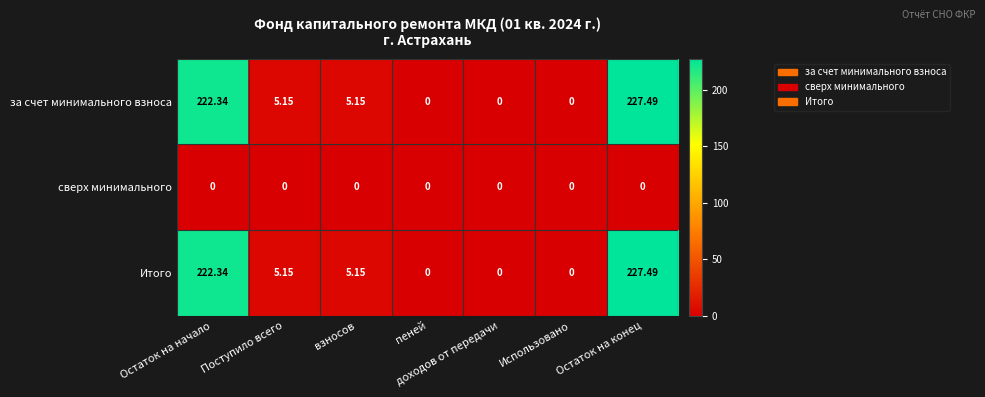

Which label corresponds to the largest value in the chart?

Остаток на конец